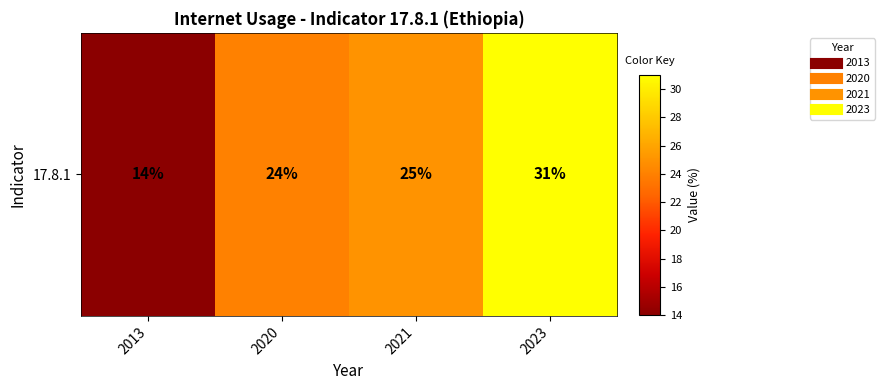

Which label corresponds to the largest value in the chart?

2023